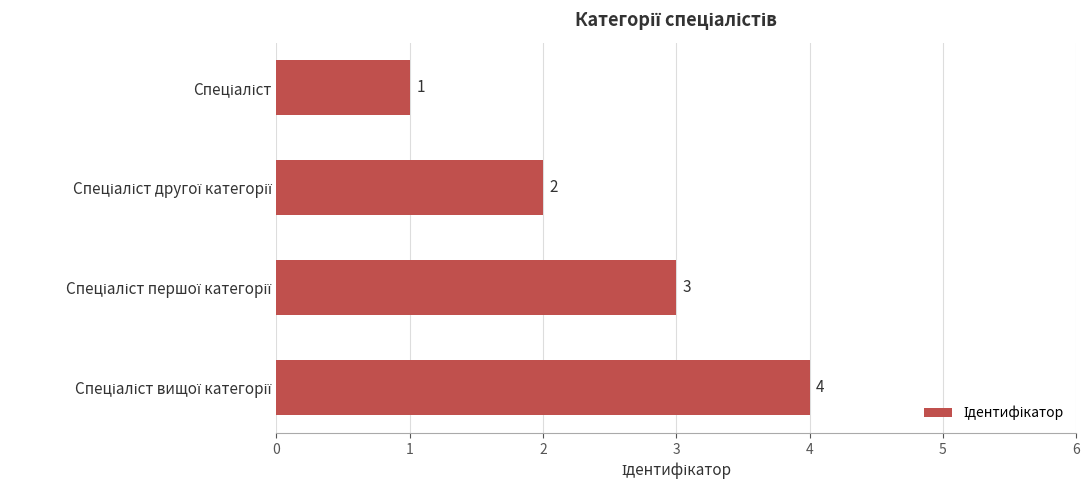

What is the value of the 3rd bar from the top?

3